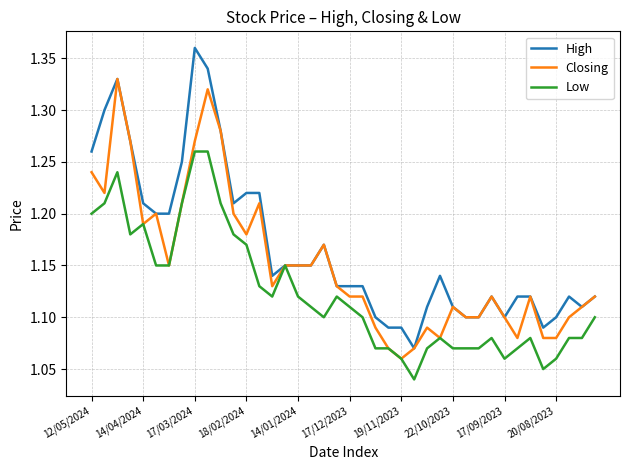

List the series in order of their overall mean, lowest first.

Low, Closing, High